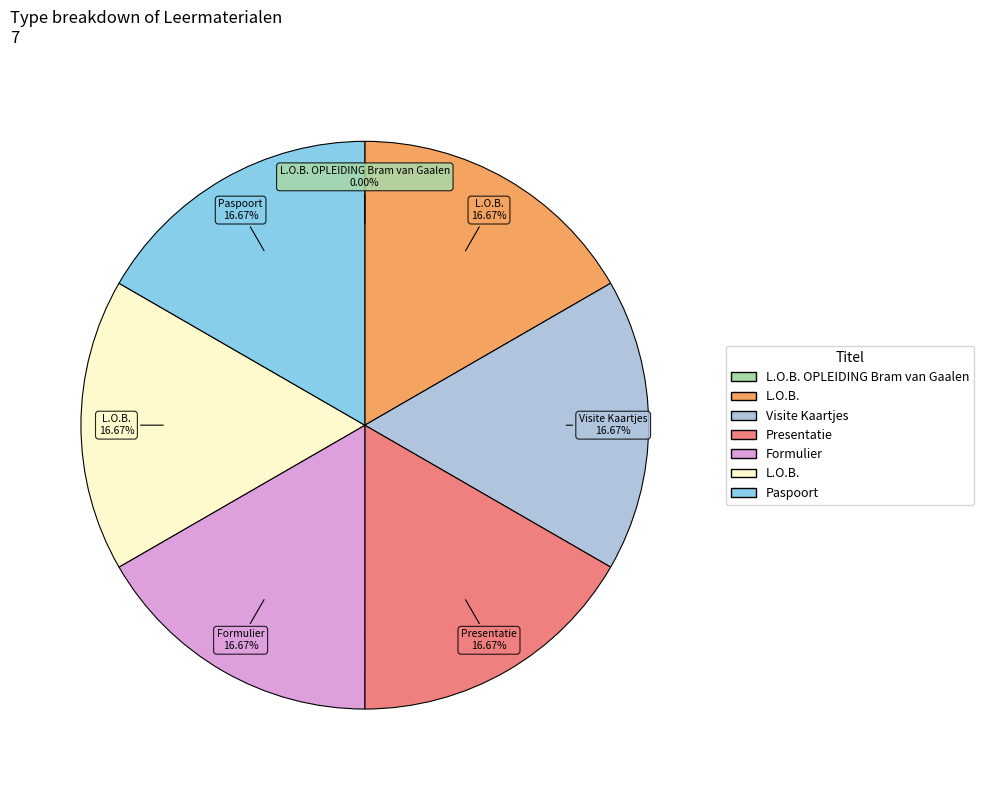

Does any single category account for the majority?

No